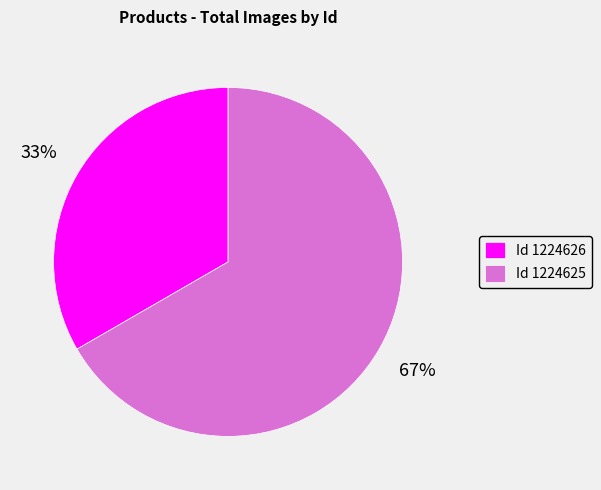

True or false: Id 1224625 accounts for 56% of the total.

False